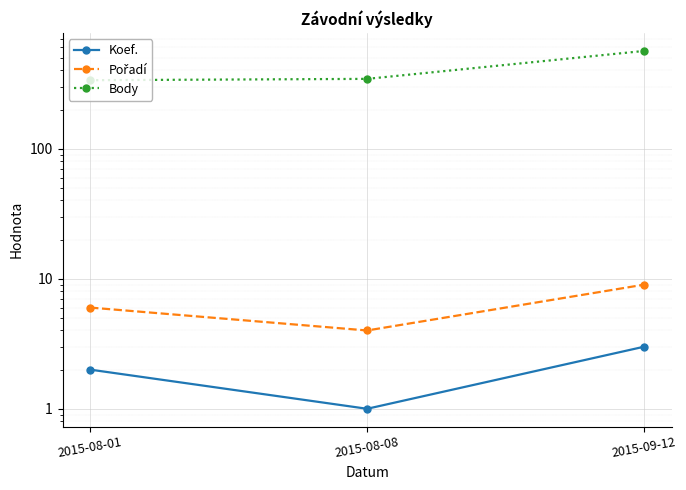

Reading left to right, what are all the values shown in this chart?

Koef.: 2	1	3
Pořadí: 6	4	9
Body: 336	344	564